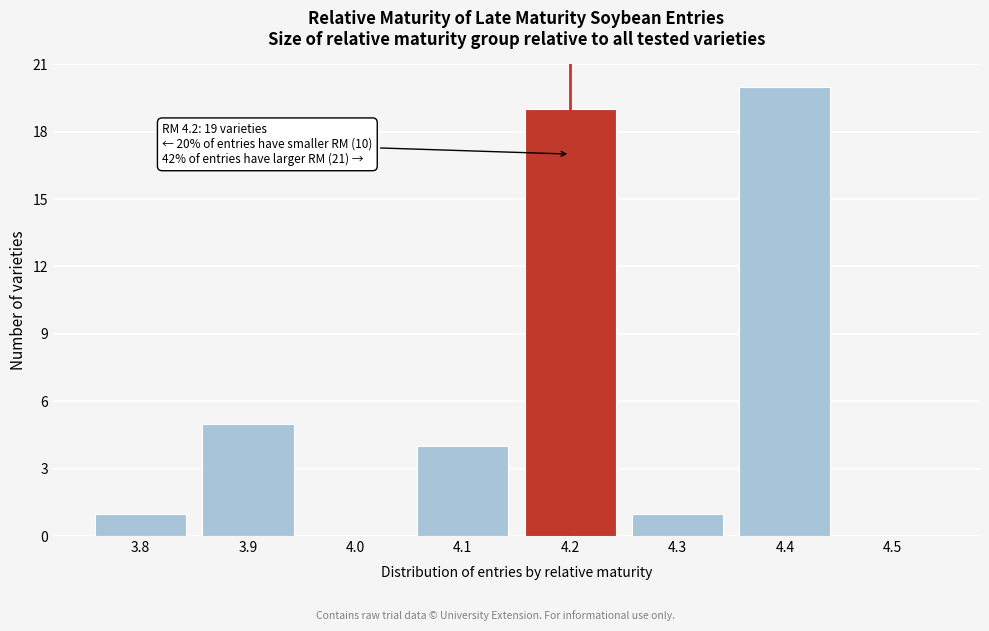

Which range on the x-axis has the tallest bar?

4.35 to 4.45